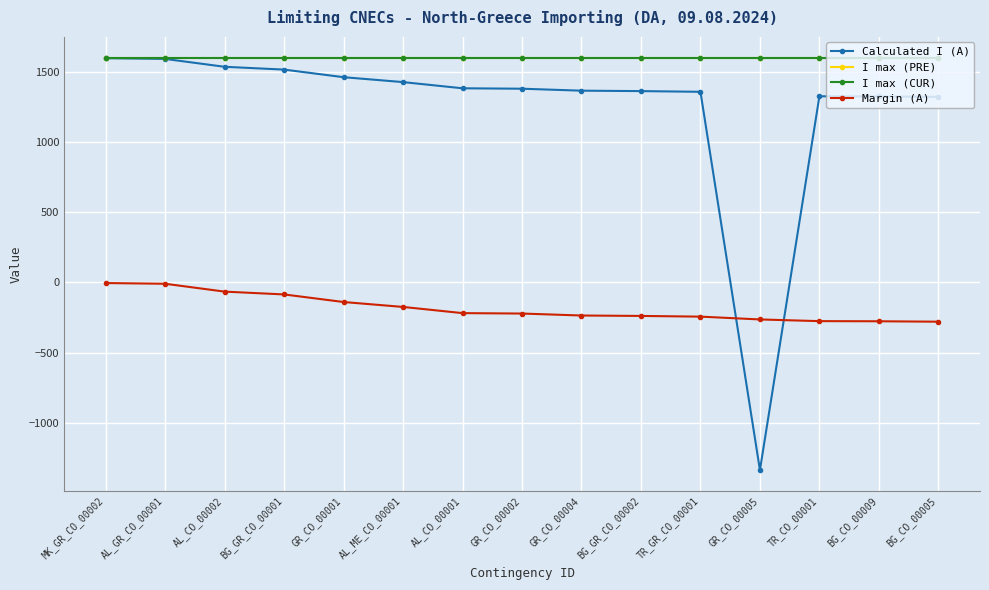

The value of Calculated I (A) at BG_GR_CO_00002 is 2140. True or false?

False